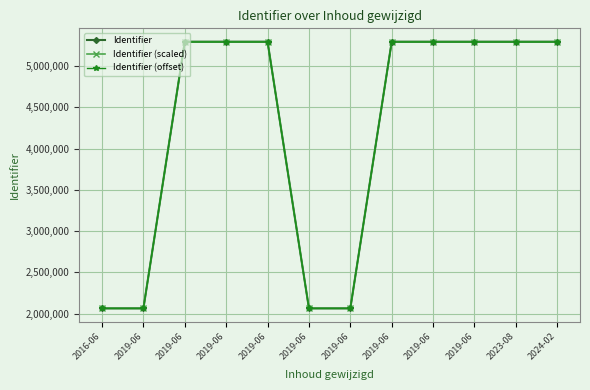

At which category does Identifier reach its first local peak?

2019-06